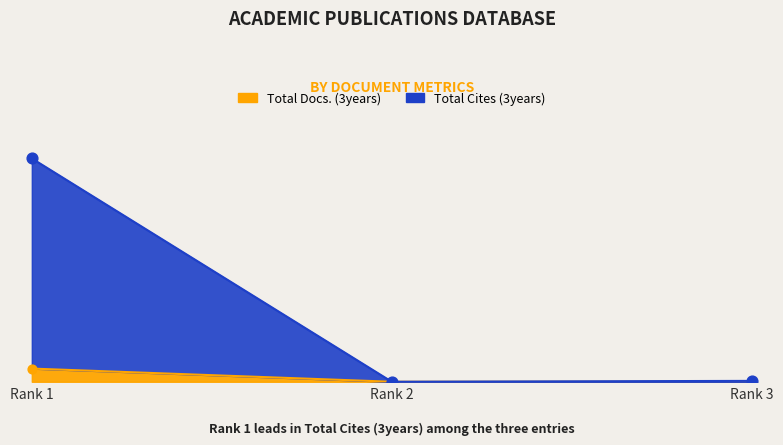

Which series has the widest spread of Y values?

Total Cites (3years)